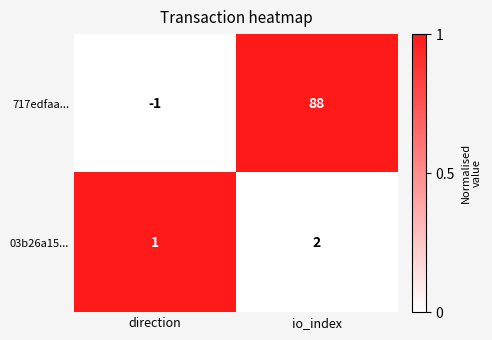

What is the total value across all series at io_index?

90